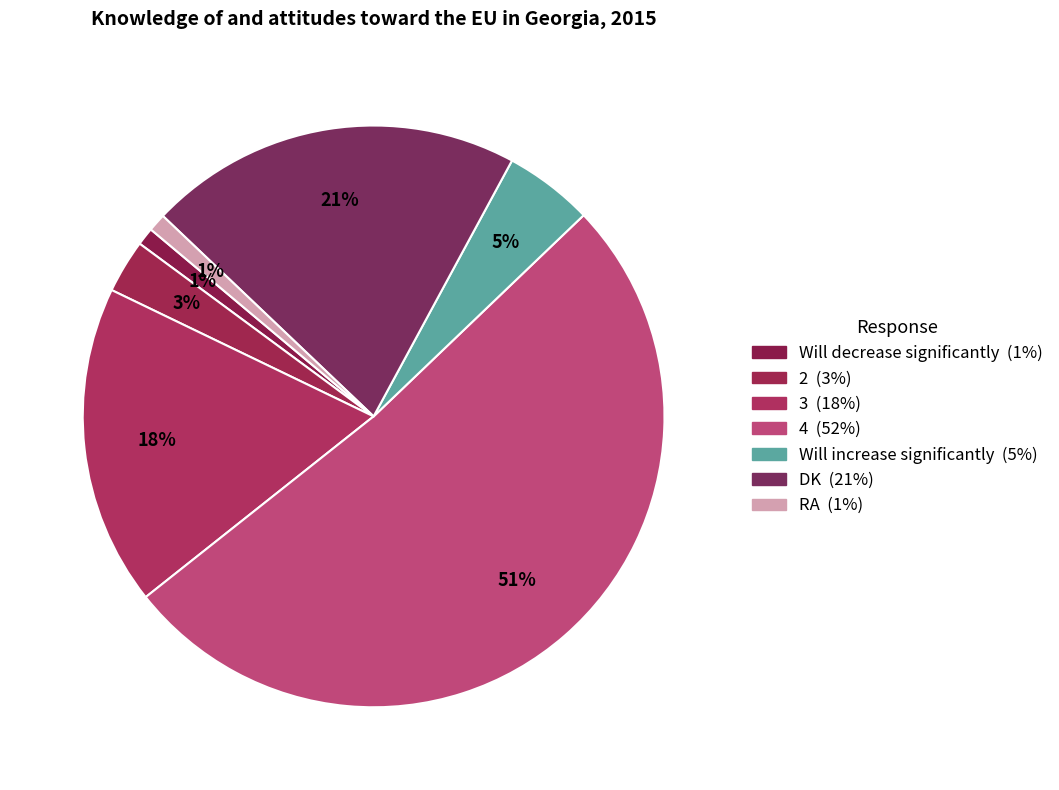

True or false: RA accounts for 1% of the total.

True